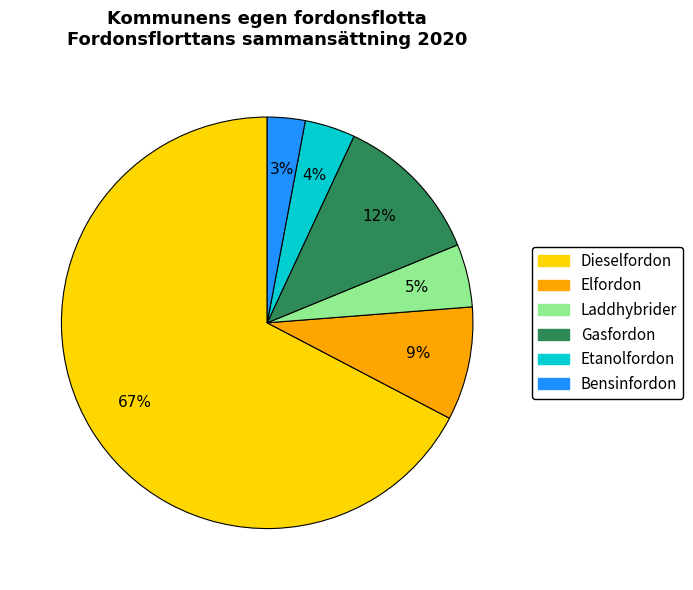

Approximately how many times larger is the value at Laddhybrider compared to Gasfordon?

0.4